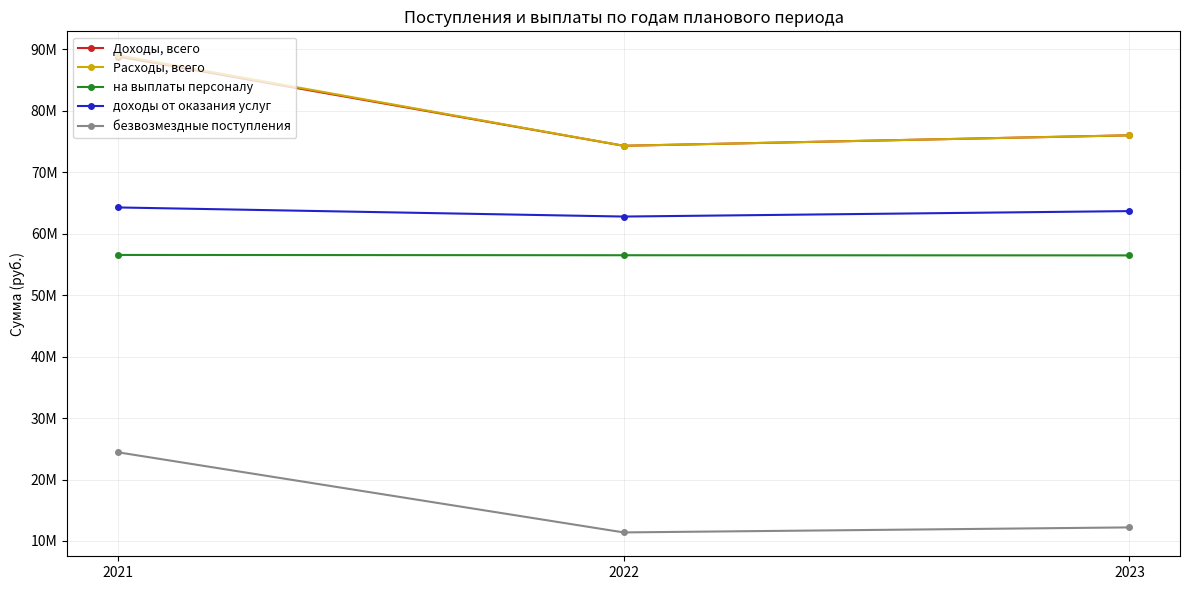

What is the greatest value displayed?

89046841.5